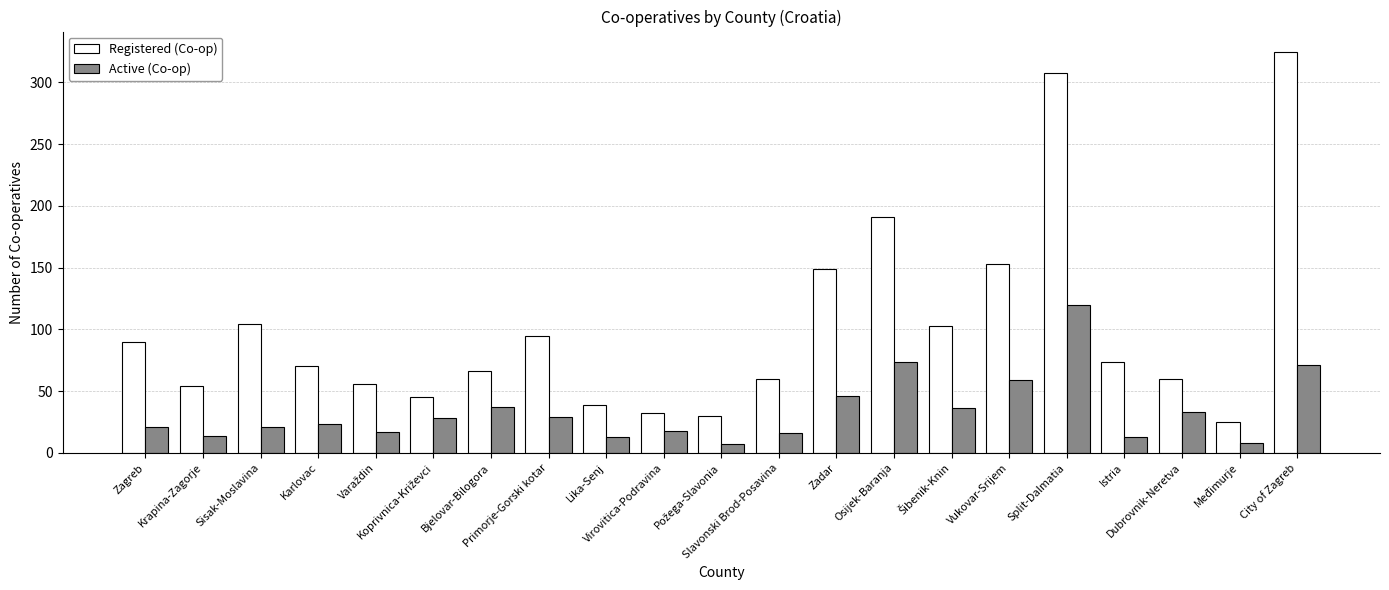

Does the chart contain any negative values?

No